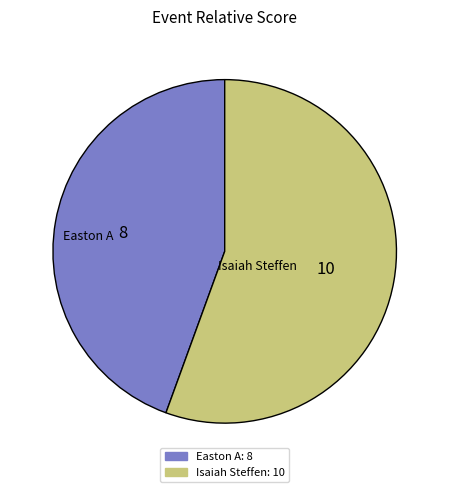

What is the majority slice?

Isaiah Steffen